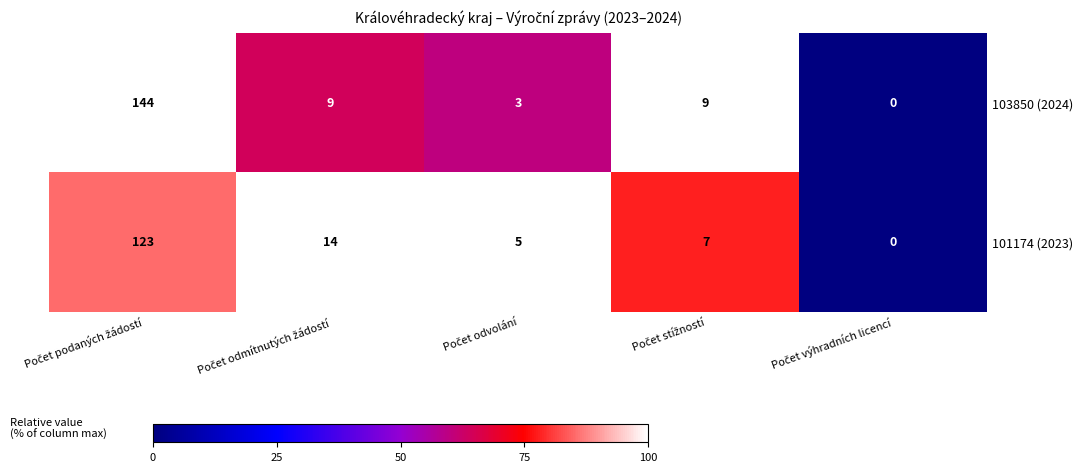

What is the highest value of the 103850 (2024) series?

144